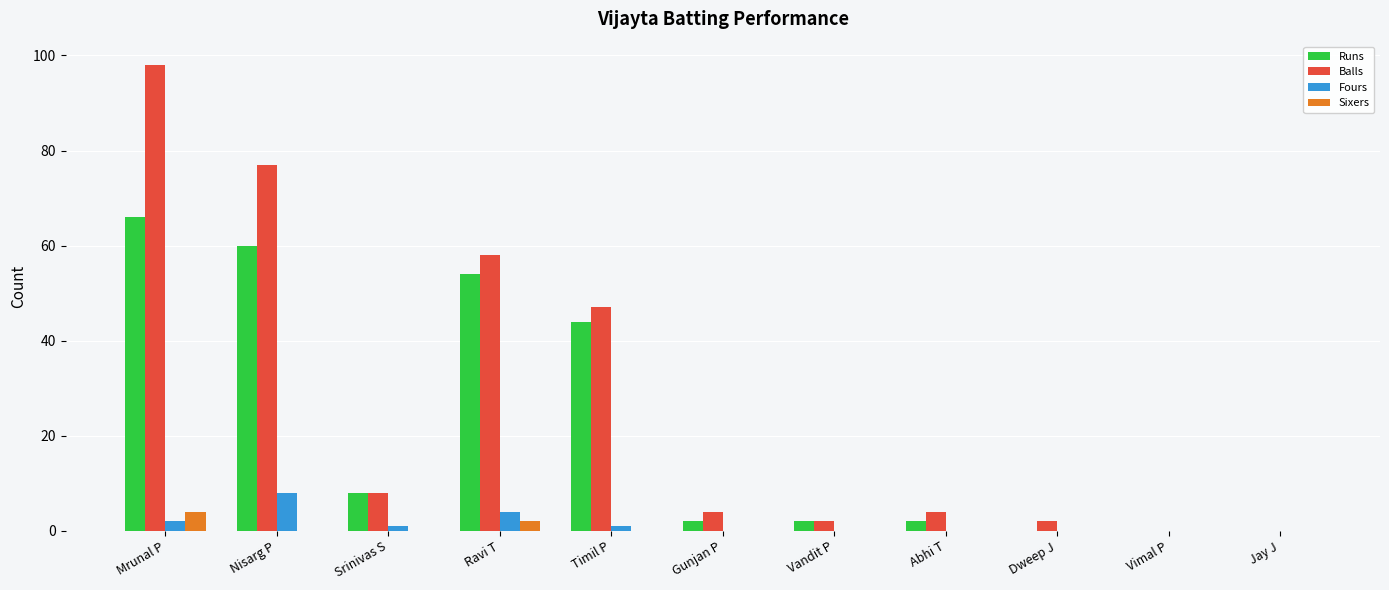

Is the value of Runs at Nisarg P greater than the value of Balls at Jay J?

Yes